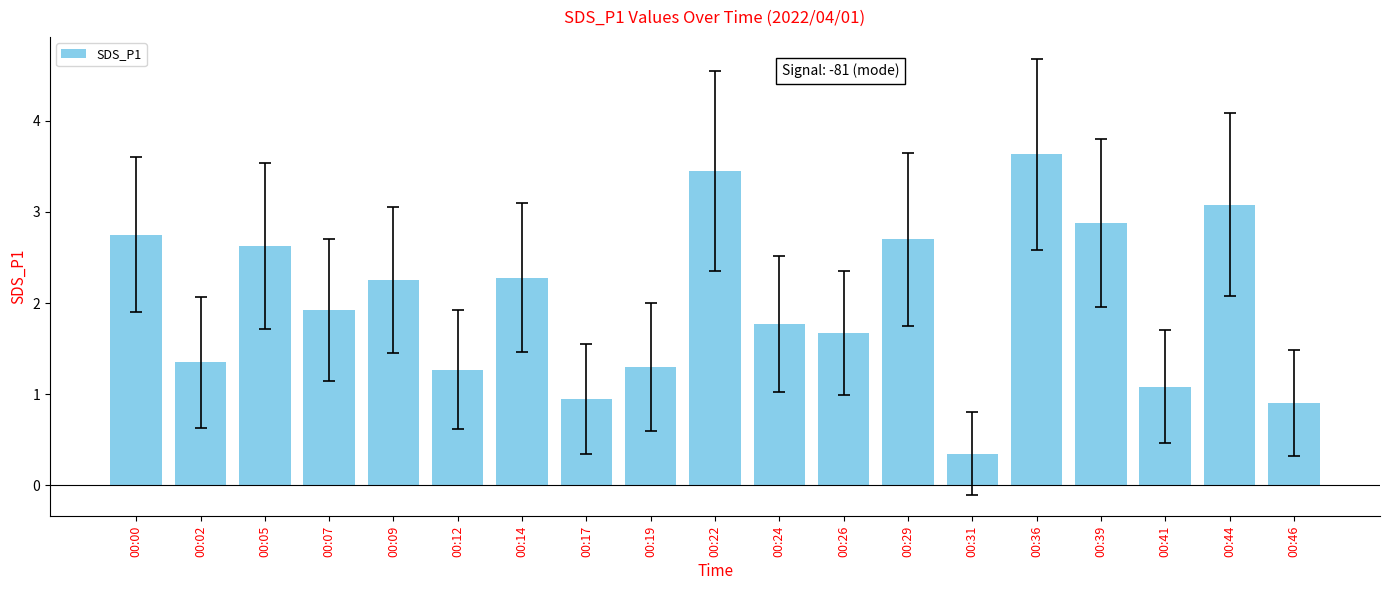

The value at 00:02 is 0.5. True or false?

False